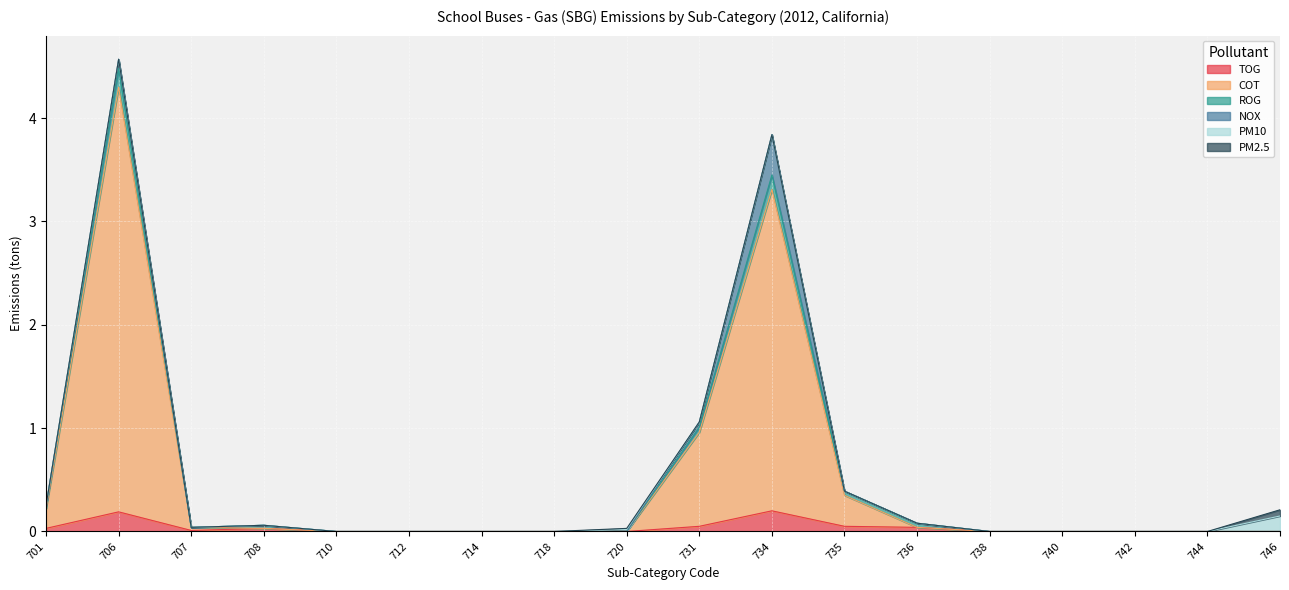

In PM2.5, how many points are higher than both neighbors (excluding endpoints)?

1